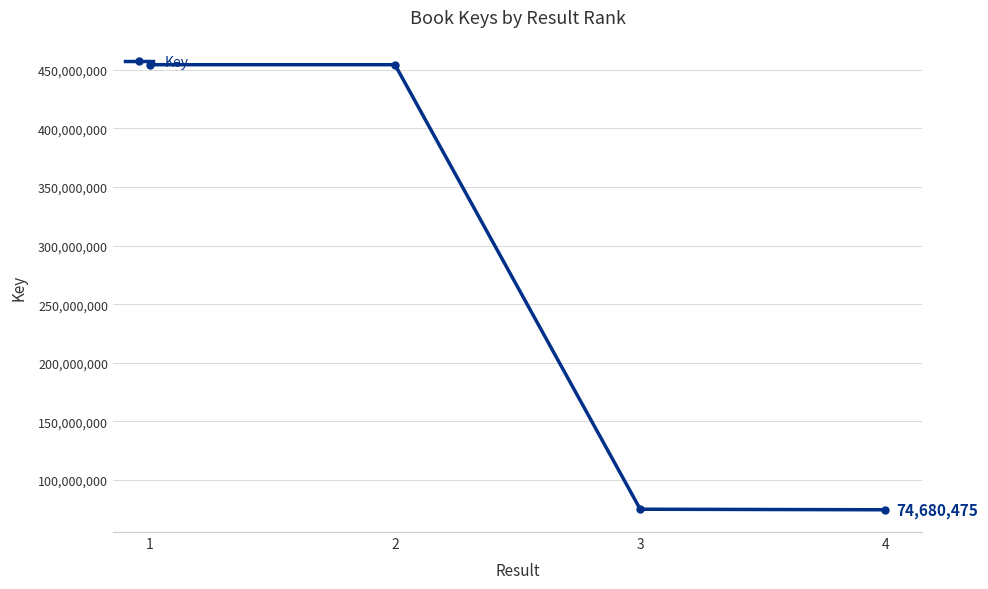

Is this an area chart (filled region under the line)?

No